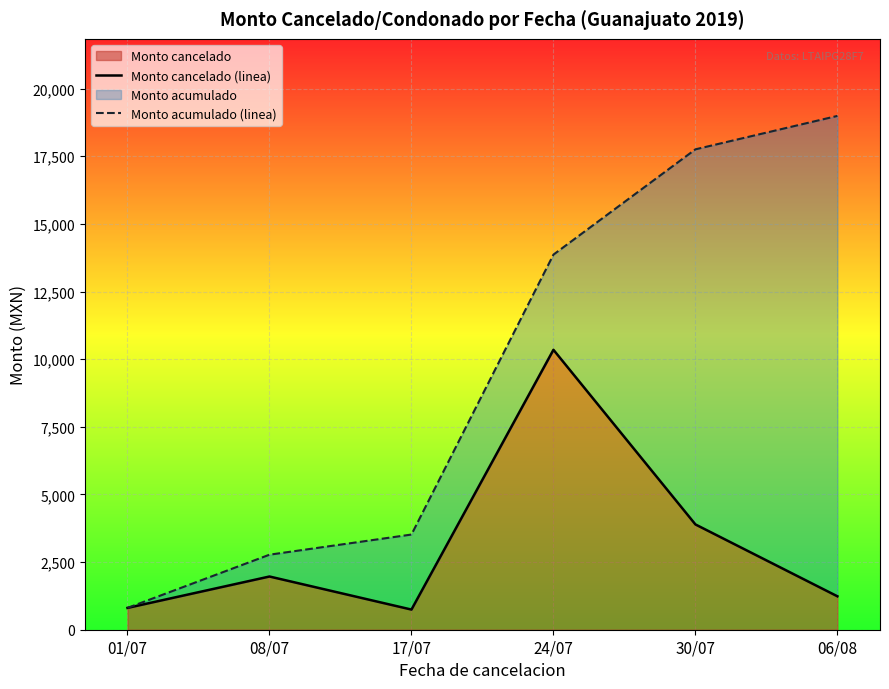

What is the label of the 2nd point from the left?

08/07